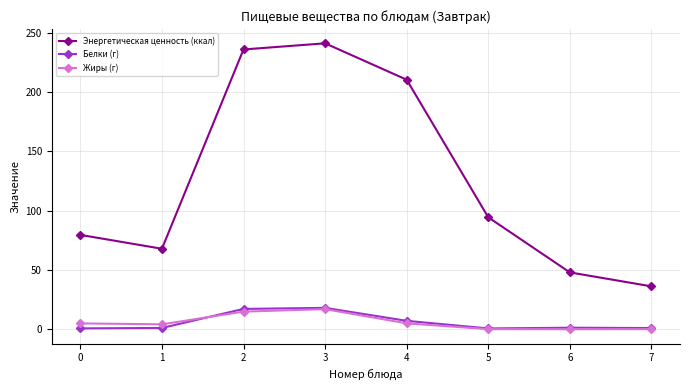

Is it true that Энергетическая ценность (ккал) equals 10.1 at 7?

False